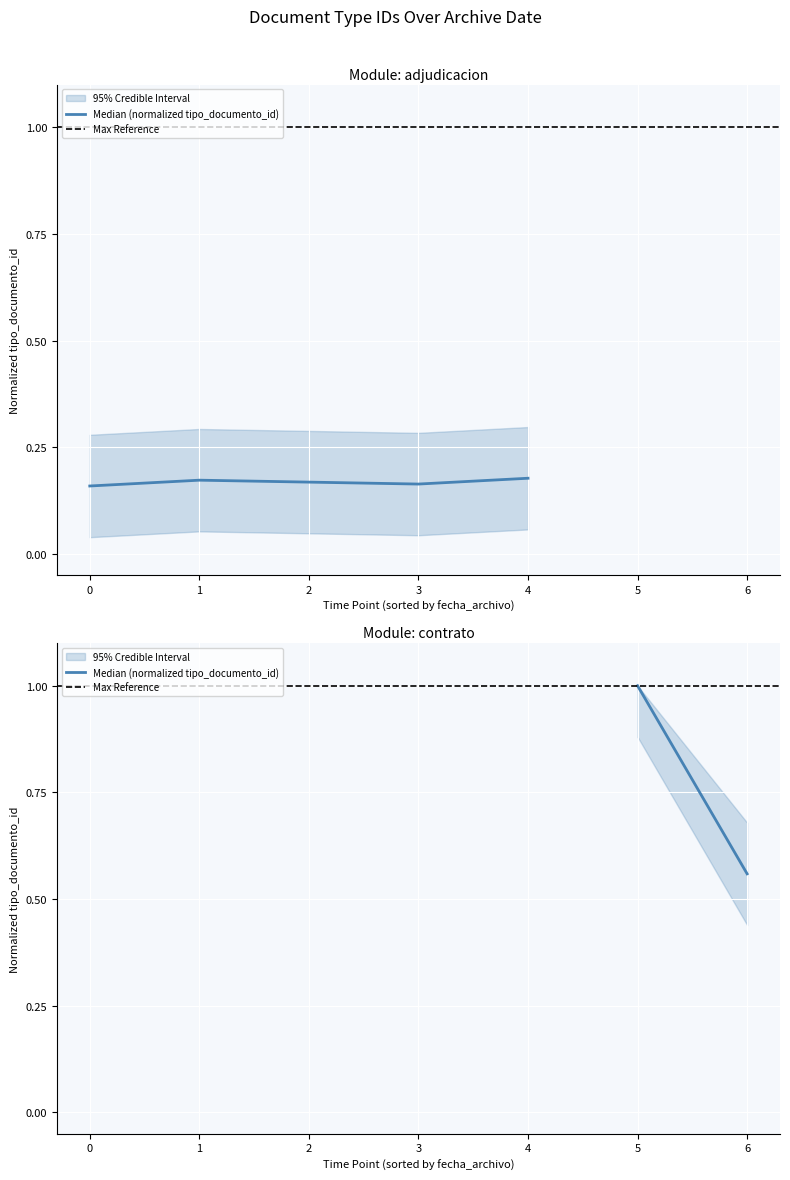

Which series has the widest spread of values?

Median (normalized tipo_documento_id)